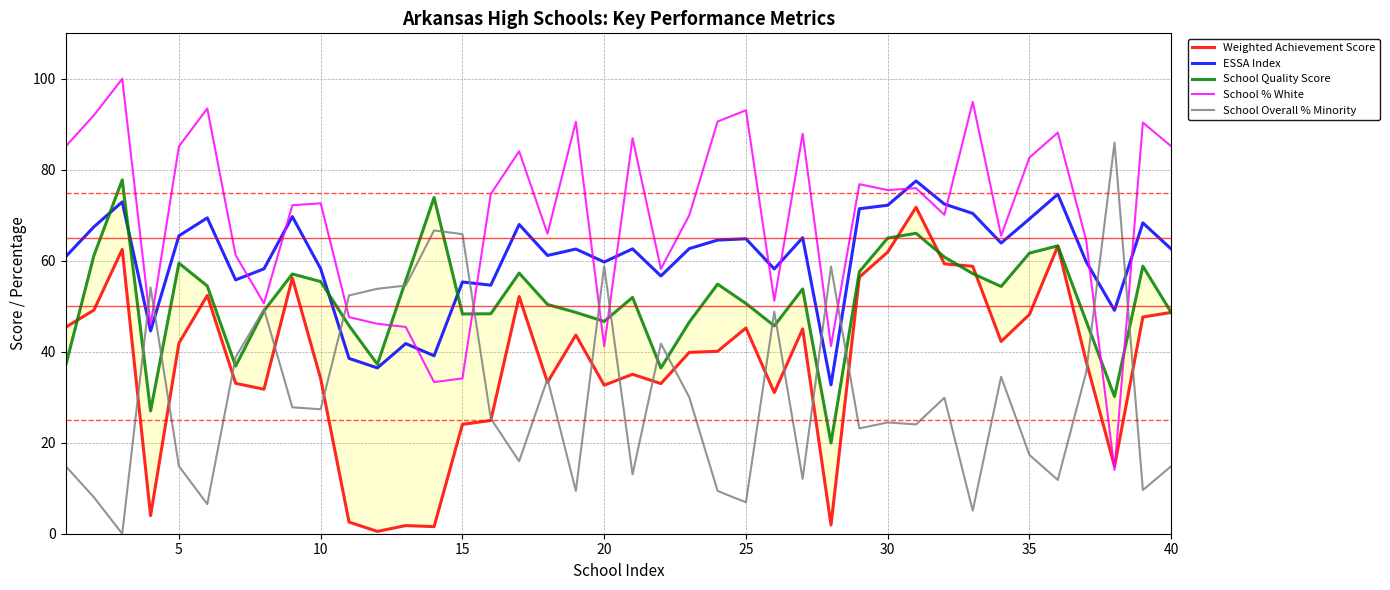

True or false: ESSA Index and School % White intersect in this chart.

True